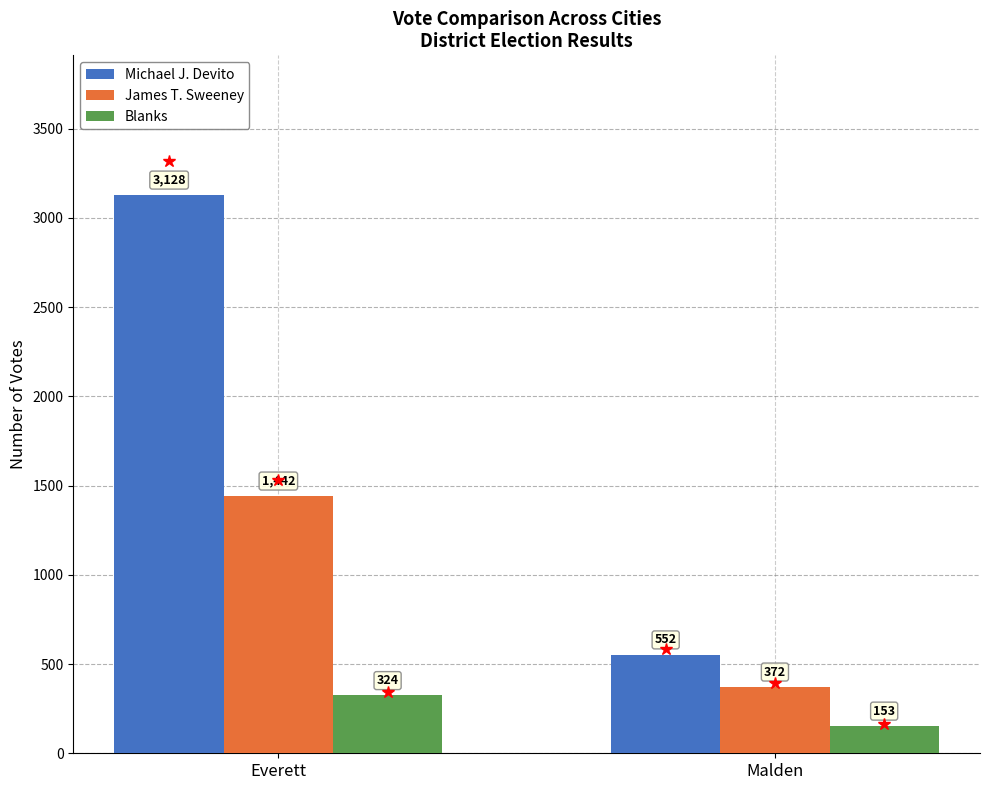

At which category is the sum across all series the highest?

Everett